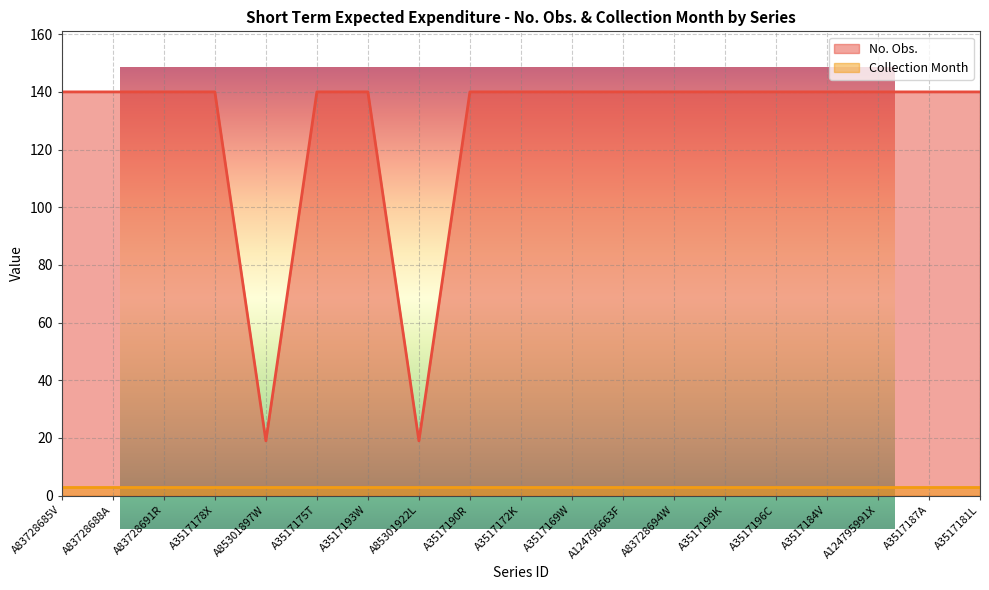

Count the number of categories in the chart.

19